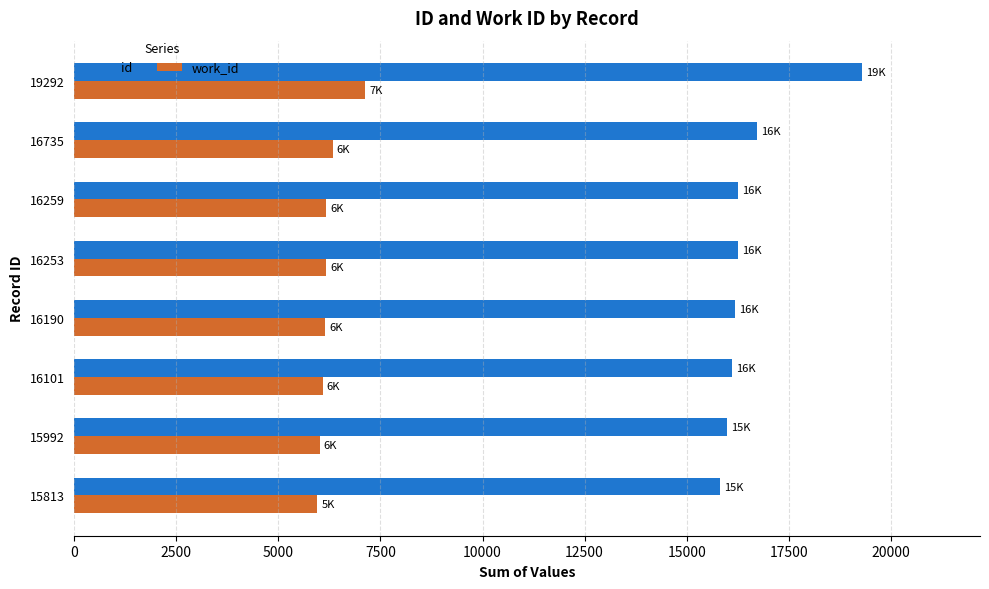

True or false: id has a value of 27471 at 16253.

False